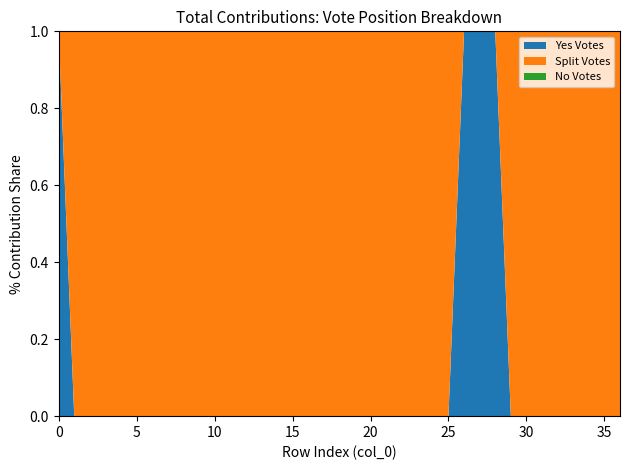

Does the chart have visible grid lines?

No